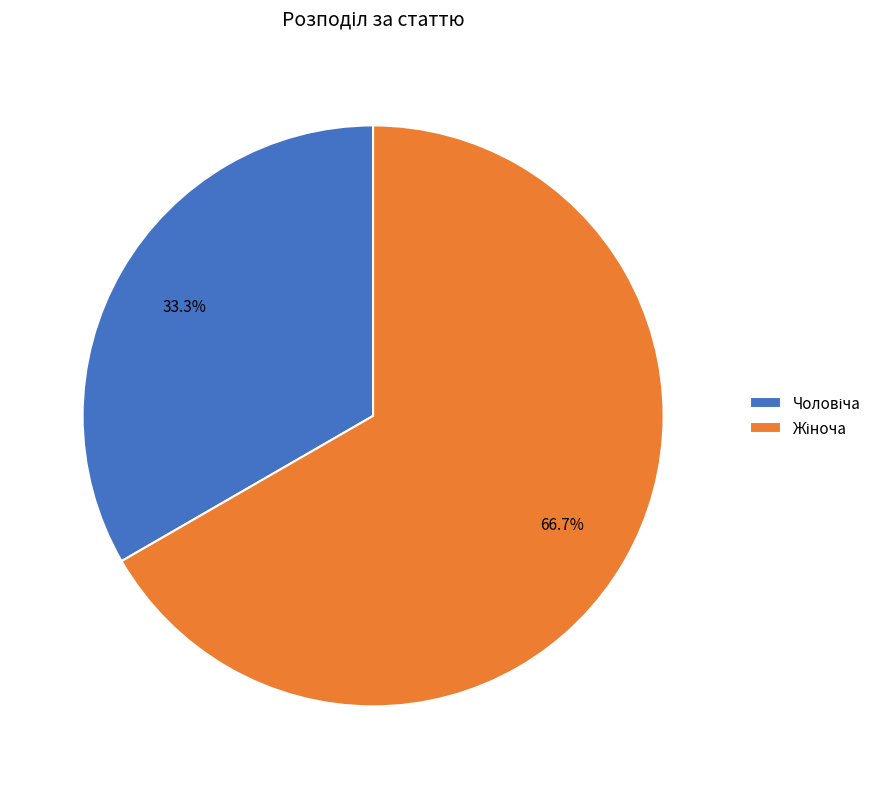

Does any single category account for the majority?

Yes